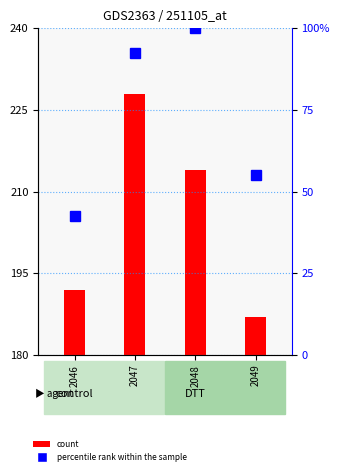

What is the approximate value of percentile rank within the sample at 2047?

92.5